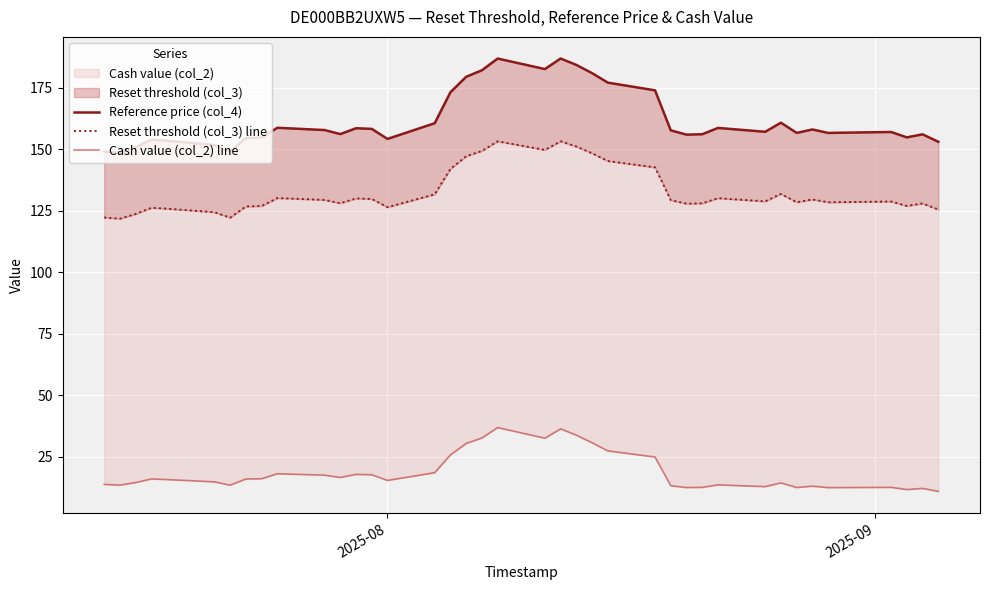

Is it true that Reset threshold (col_3) line equals 188.1 at 5?

False